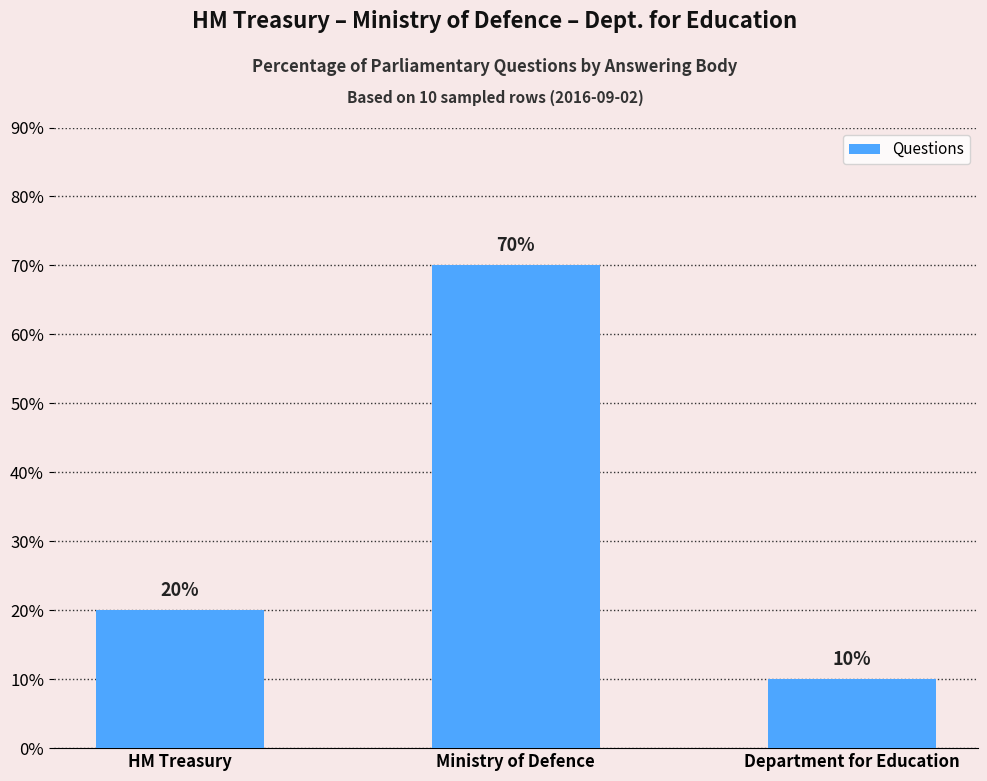

Approximately how many times larger is the value at HM Treasury compared to Ministry of Defence?

0.3